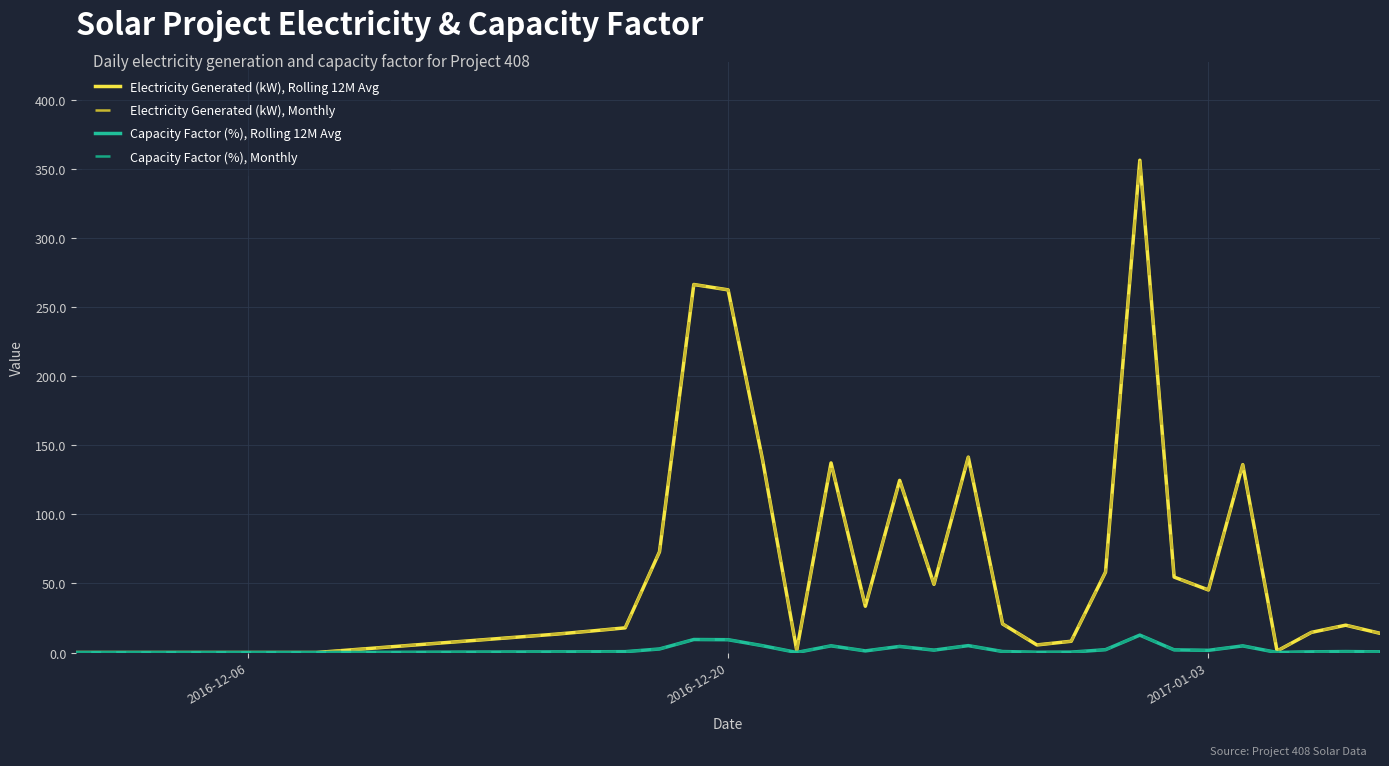

True or false: Electricity Generated (kW), Monthly and Capacity Factor (%), Rolling 12M Avg intersect in this chart.

False